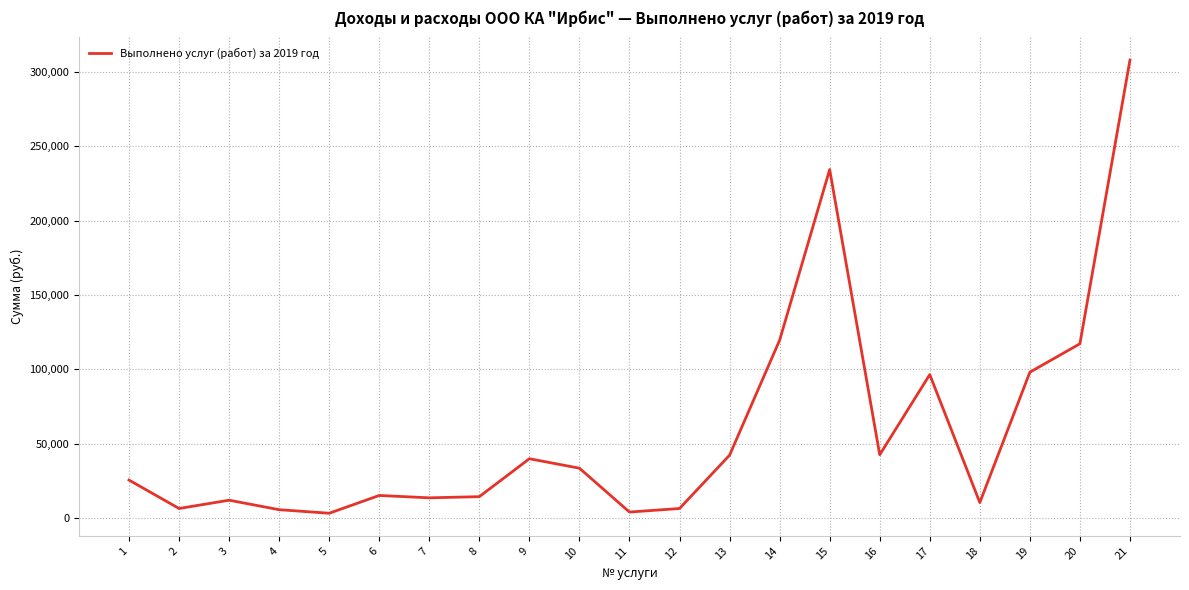

What is the greatest value displayed?

308082.8